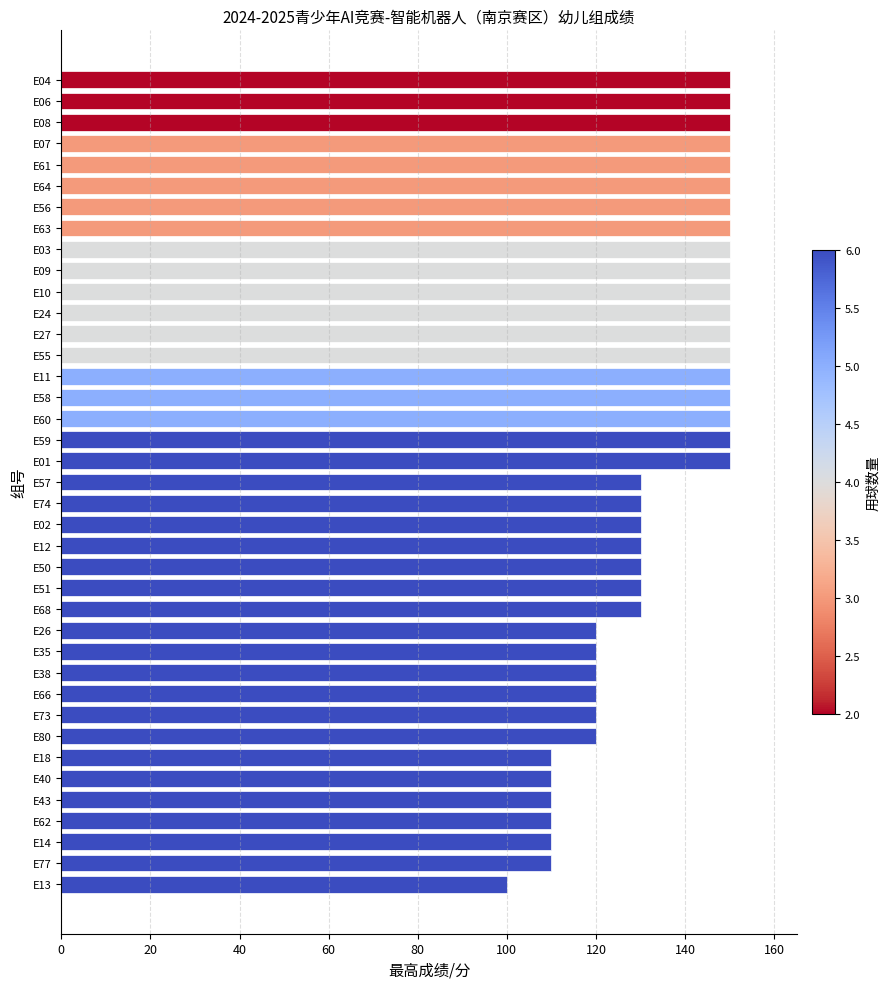

How many bars are there in total?

39